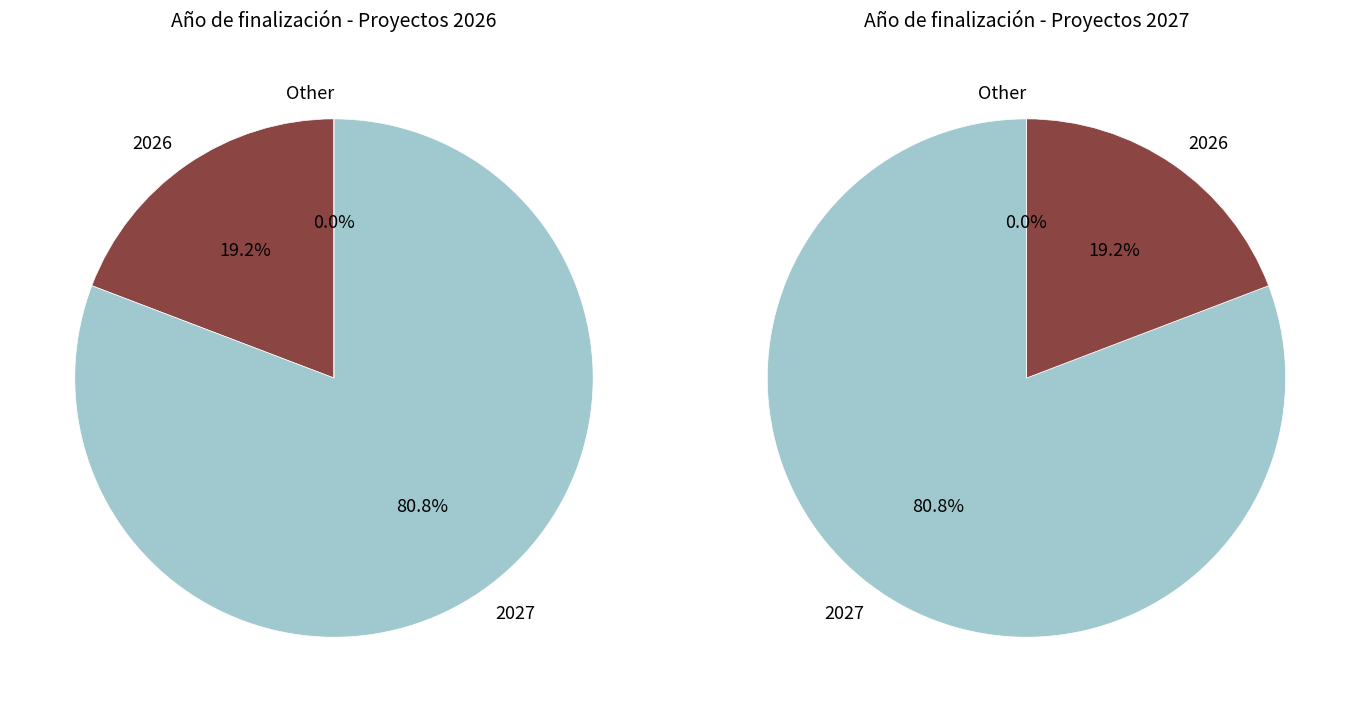

What is the largest slice in the pie chart?

2027